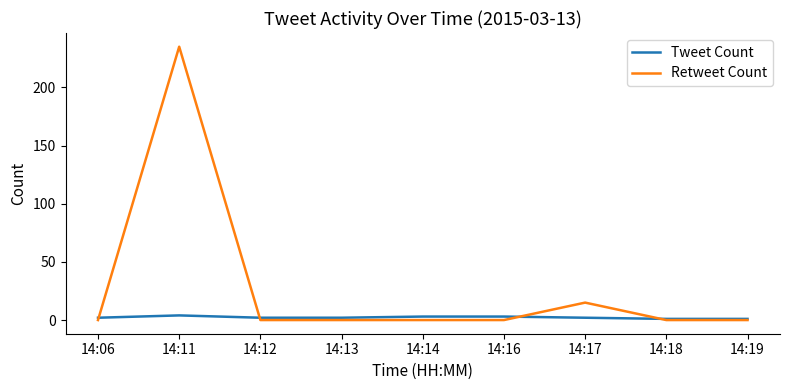

Which series has the widest spread of values?

Retweet Count